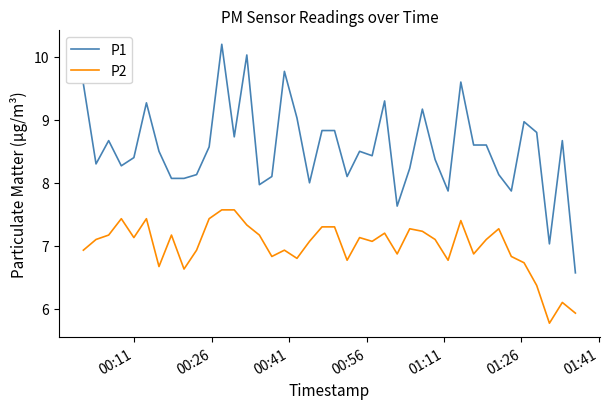

What is the minimum value for P1?

6.6